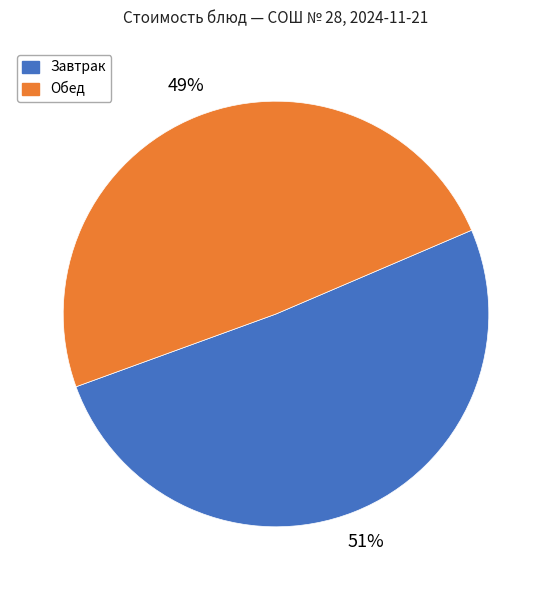

Which category has the smallest portion of the pie?

Обед